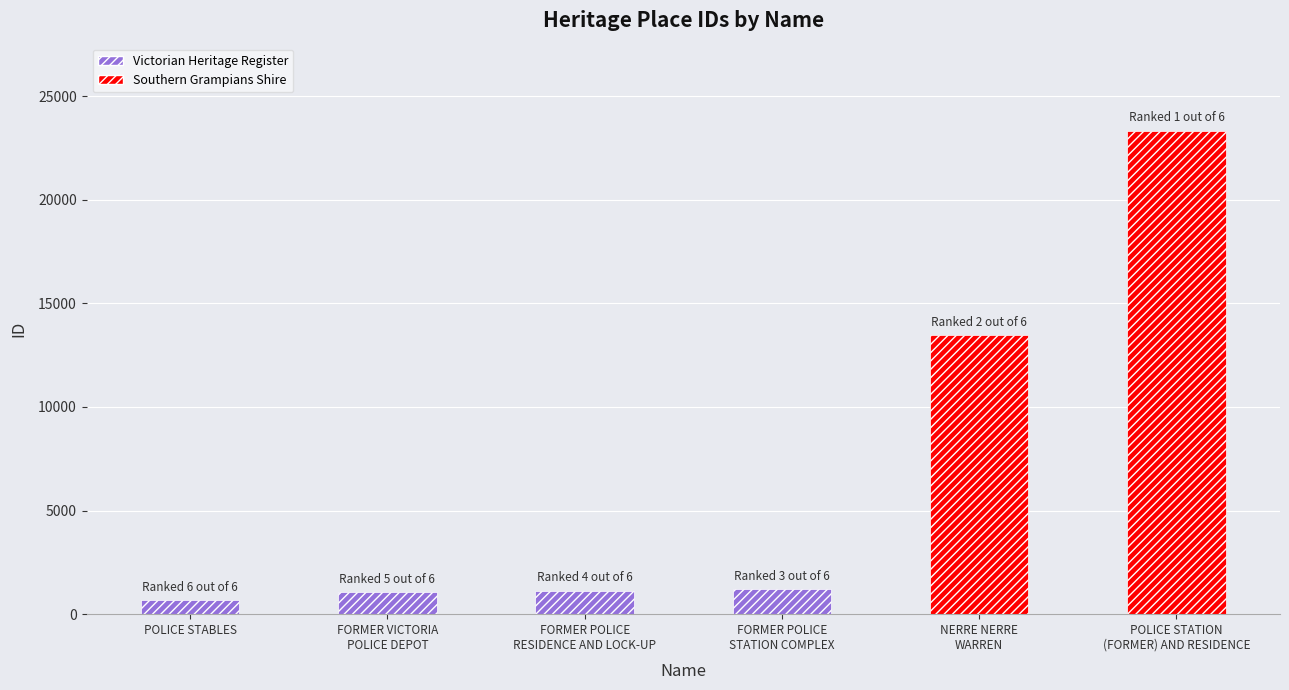

What is the value of the 2nd bar from the left?

1065